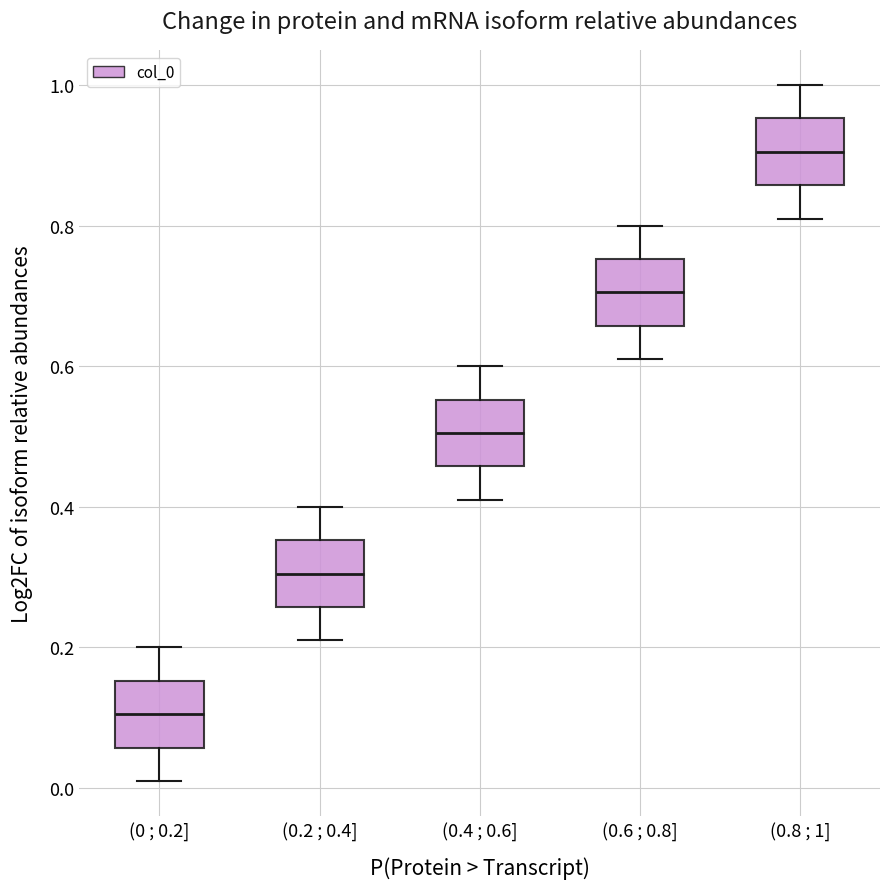

Which box has the highest median line?

(0.8 ; 1]